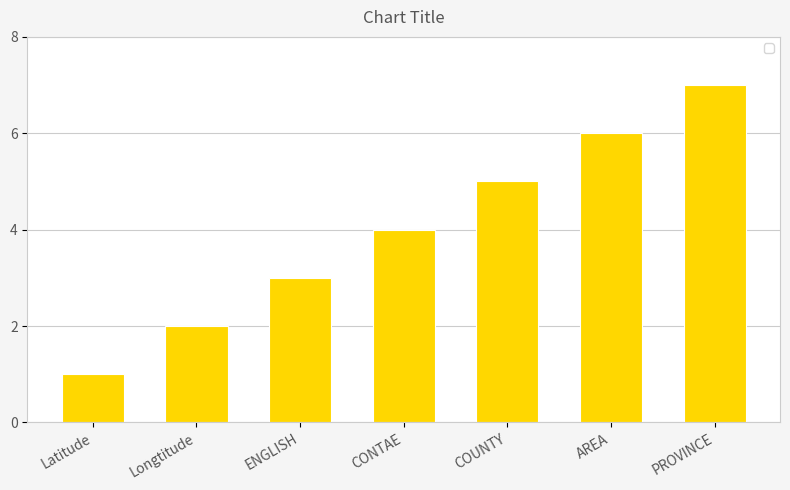

What position from the right is Longtitude?

6